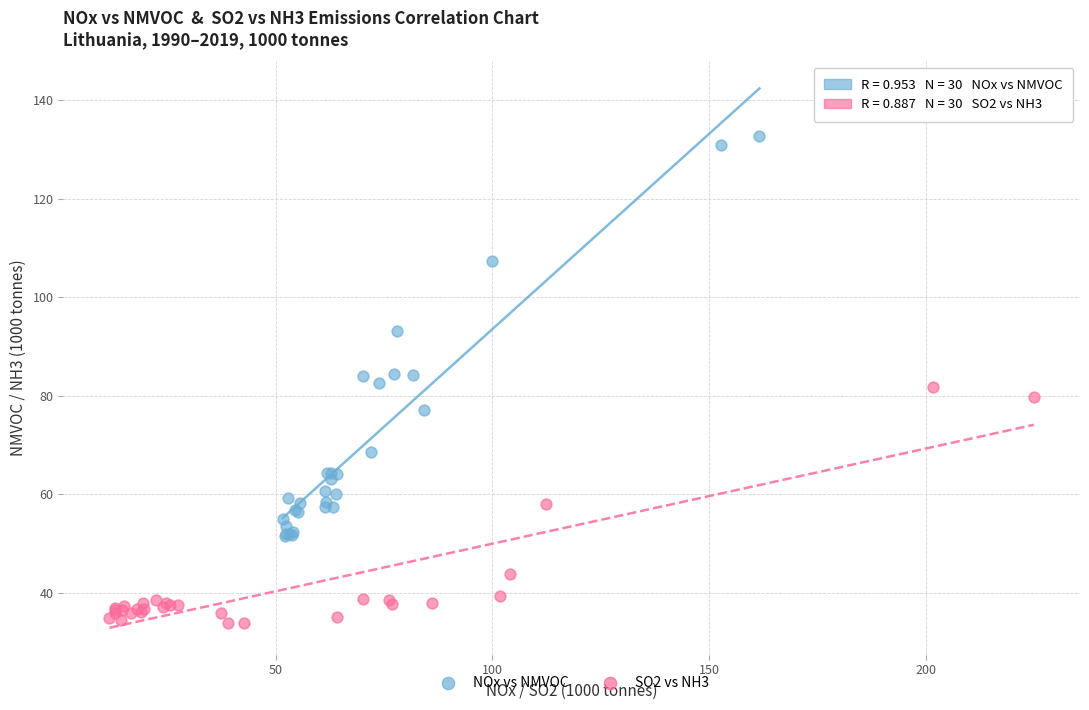

Which series reaches the maximum Y coordinate?

NOx vs NMVOC